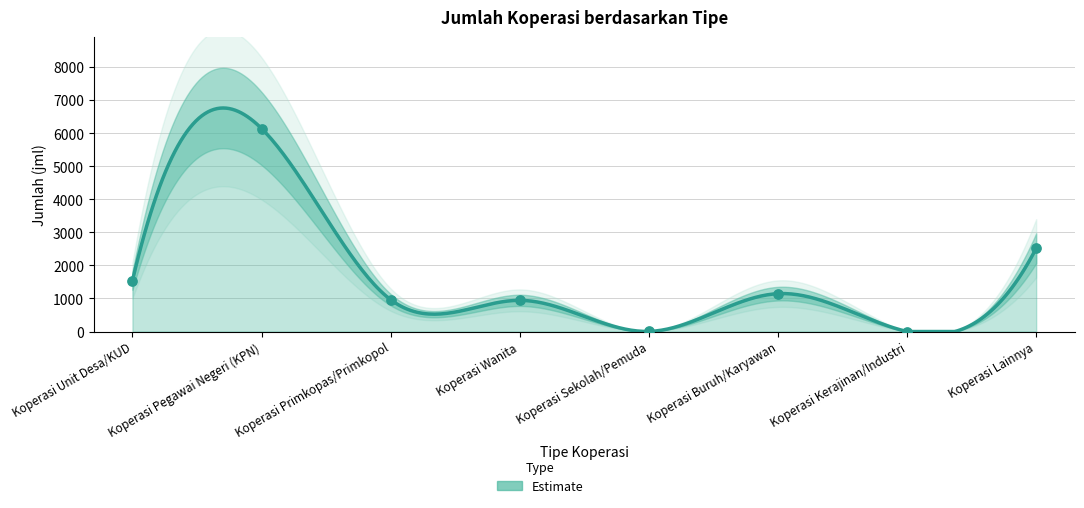

Which has a higher value, Koperasi Unit Desa/KUD or Koperasi Kerajinan/Industri?

Koperasi Unit Desa/KUD